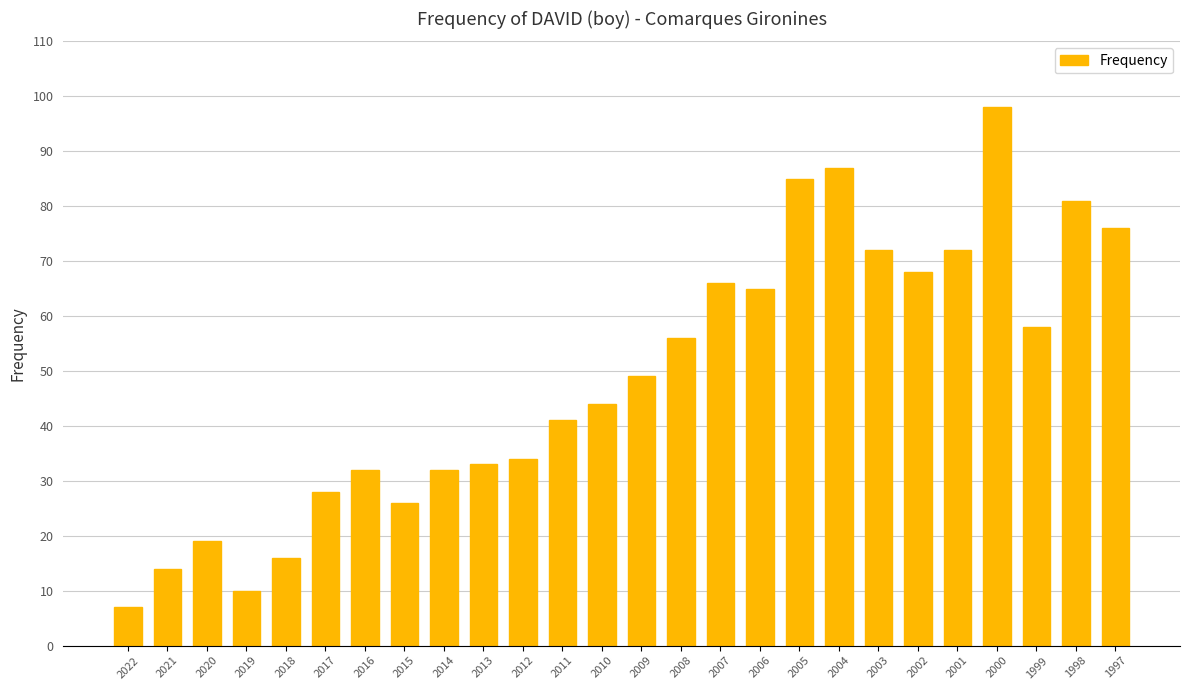

What is the greatest value displayed?

98